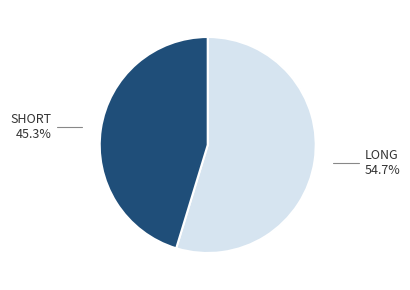

Does any single category account for the majority?

Yes